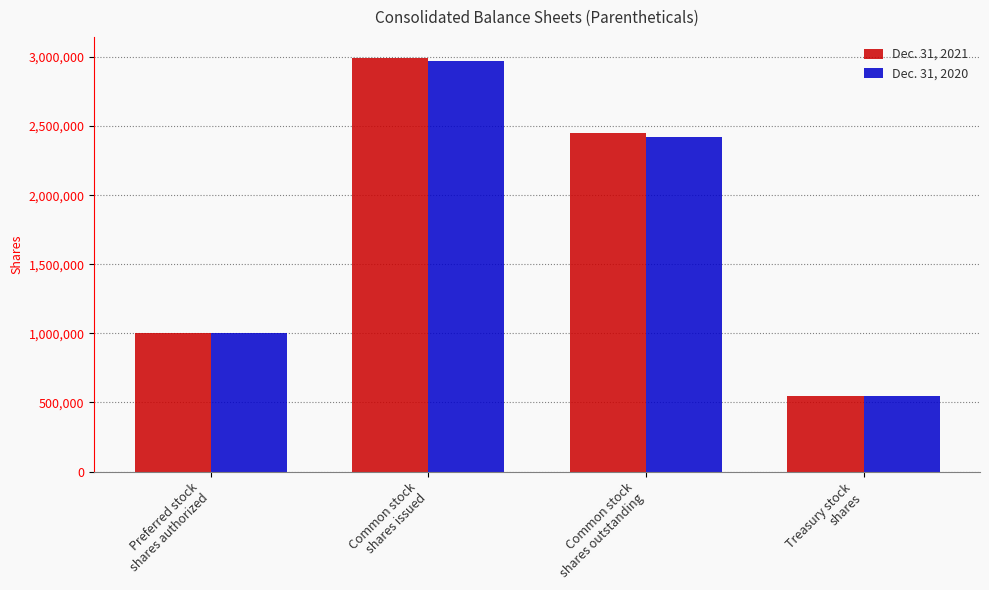

Rank the series by their average value, from highest to lowest.

Dec. 31, 2021, Dec. 31, 2020